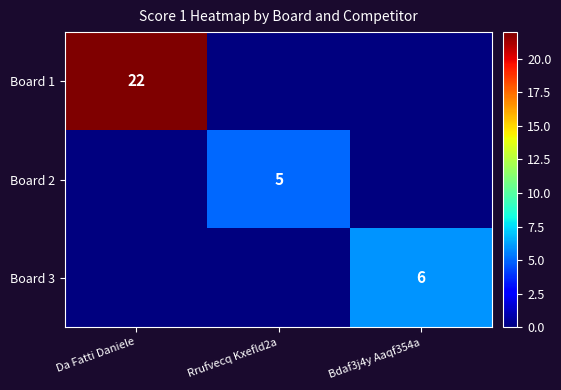

True or false: Board 1 has a value of 32 at Da Fatti Daniele.

False